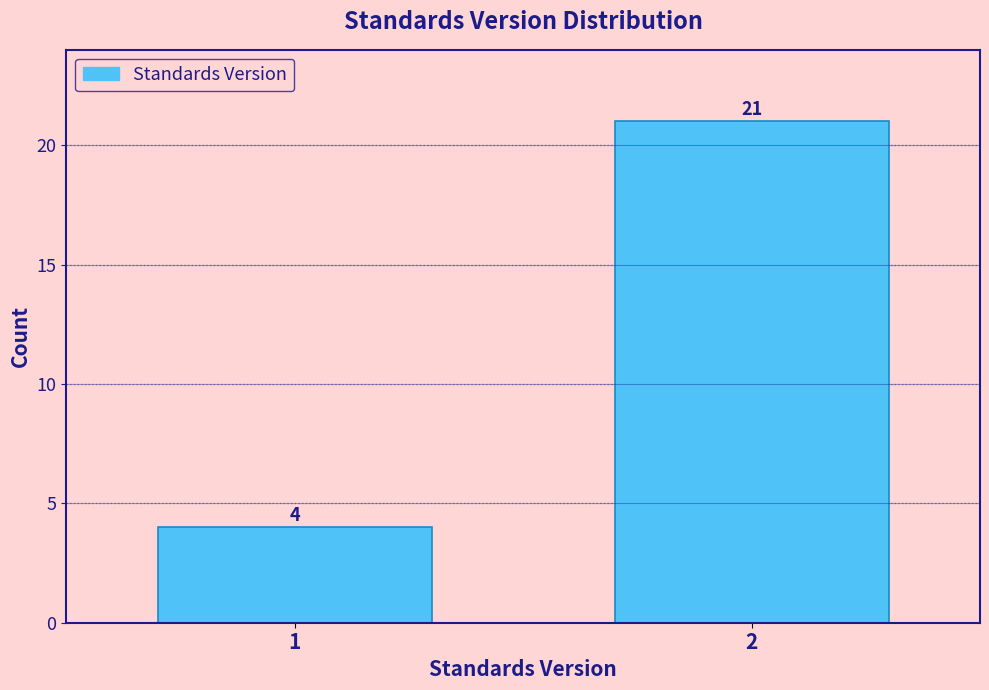

Reading left to right, transcribe all the data shown in this chart.

1=4	2=21